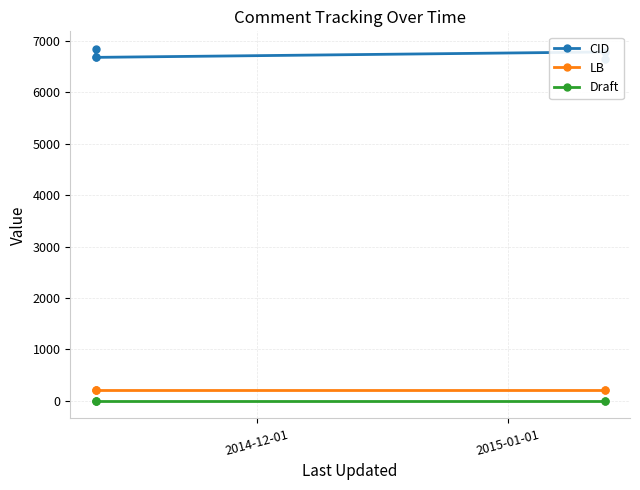

Which series has the widest spread of values?

CID